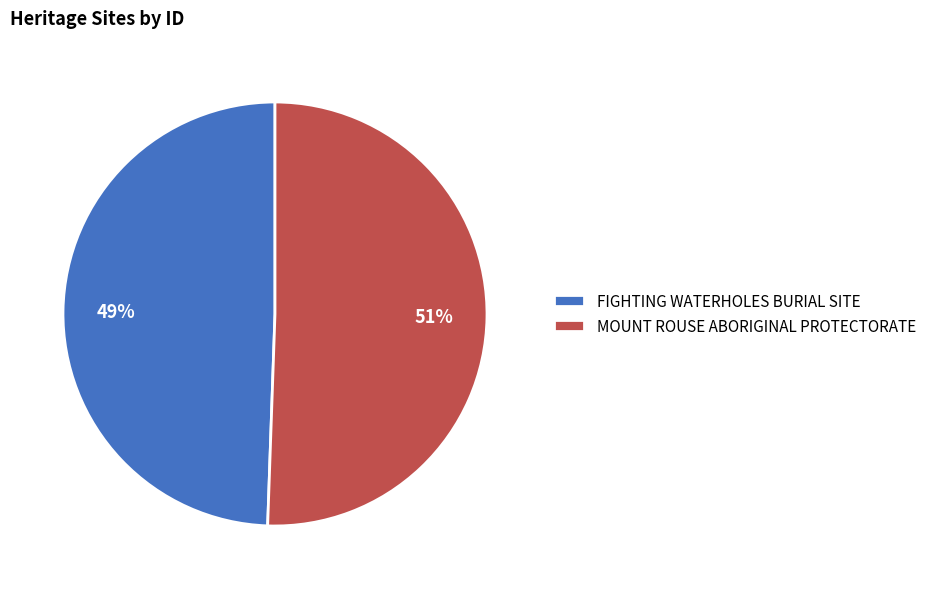

Do FIGHTING WATERHOLES BURIAL SITE and MOUNT ROUSE ABORIGINAL PROTECTORATE together represent more than half of the pie?

Yes